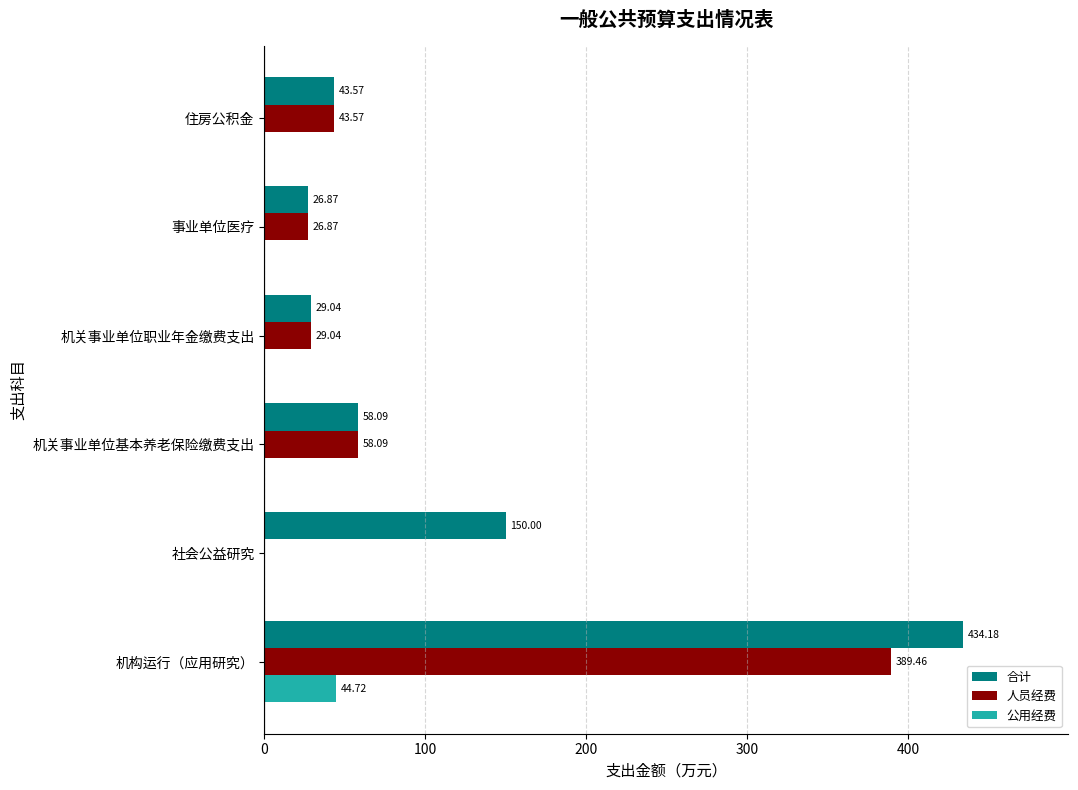

What is the maximum value shown in the chart?

434.2